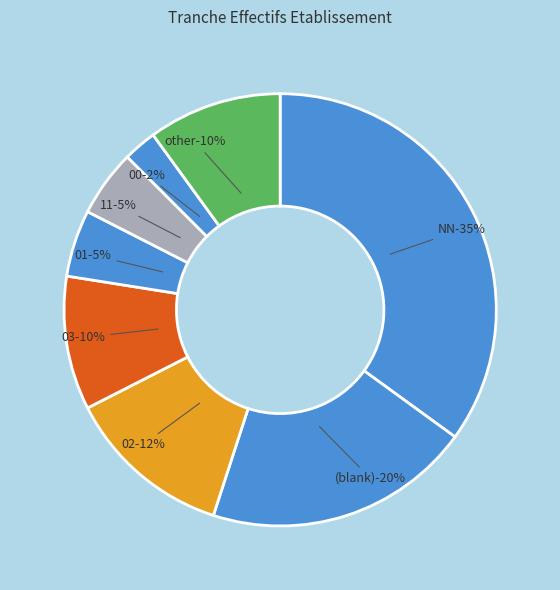

What is the ratio of the value at 11 to the value at 03?

0.5